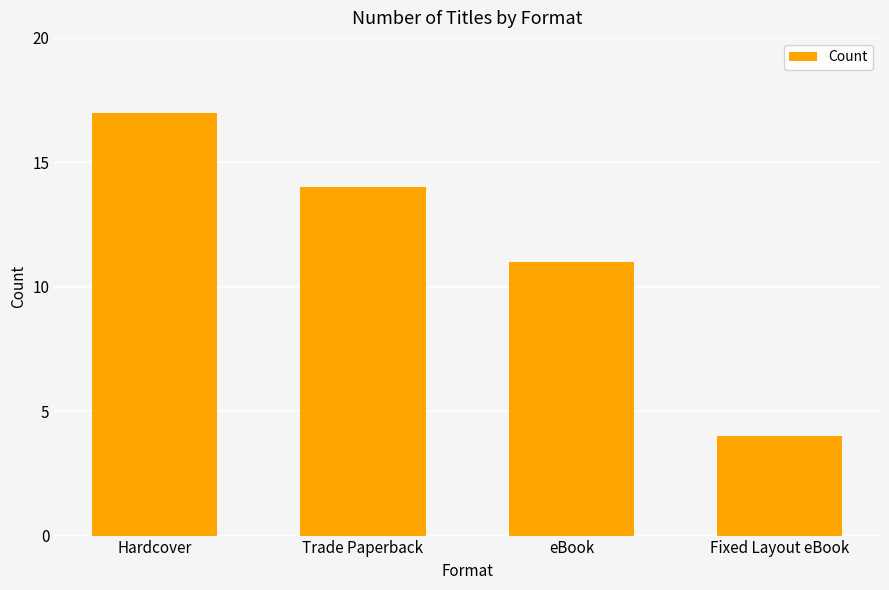

What is the sum of the values at eBook and Hardcover?

28